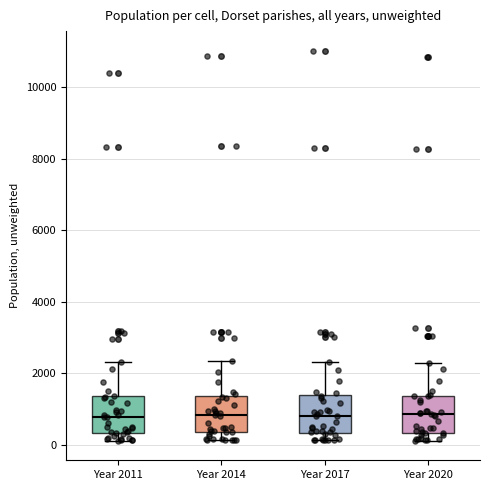

Reading left to right, read every box against the y-axis: the position of its median line, the range the box covers, and the ends of its whiskers. The values are not printed on the chart, so give them approximately, as read against the axis.

Year 2011: median 800, box 400 to 1400, whiskers 200 to 2400
Year 2014: median 800, box 400 to 1400, whiskers 200 to 2400
Year 2017: median 800, box 400 to 1400, whiskers 200 to 2400
Year 2020: median 800, box 400 to 1400, whiskers 200 to 2200